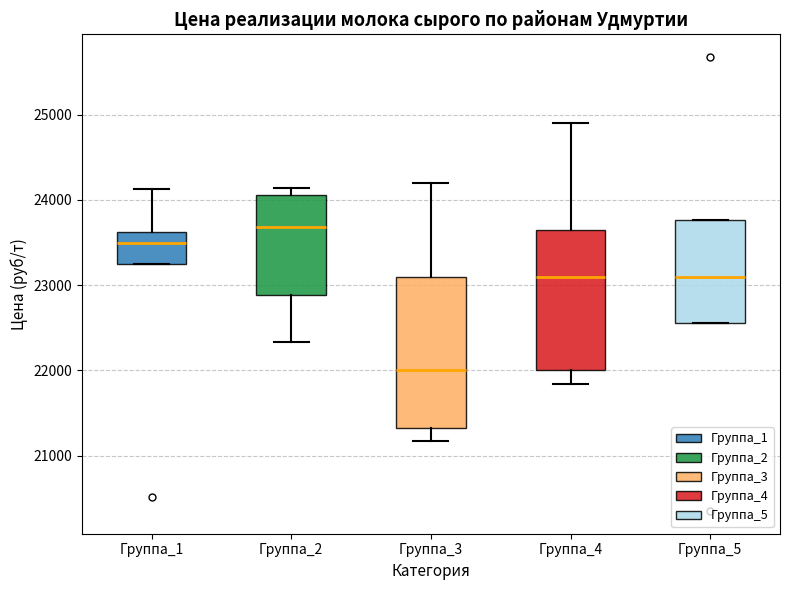

Where does the upper whisker of the box for Группа_4 end on the y-axis? The values are not printed on the chart, so give them approximately, as read against the axis.

24900